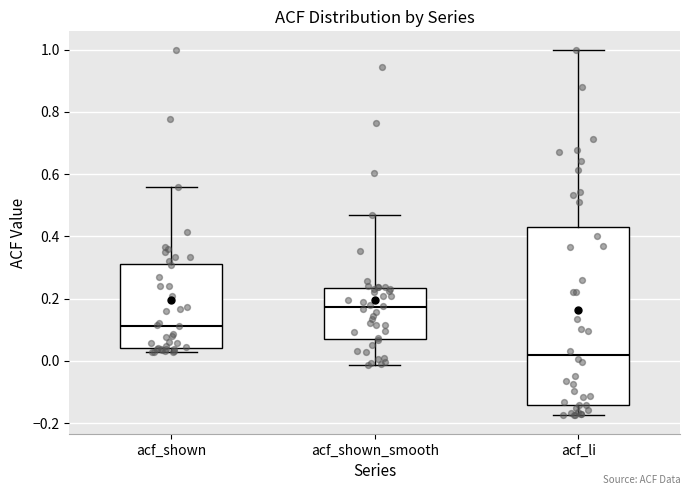

Which box's median line is the highest?

acf_shown_smooth